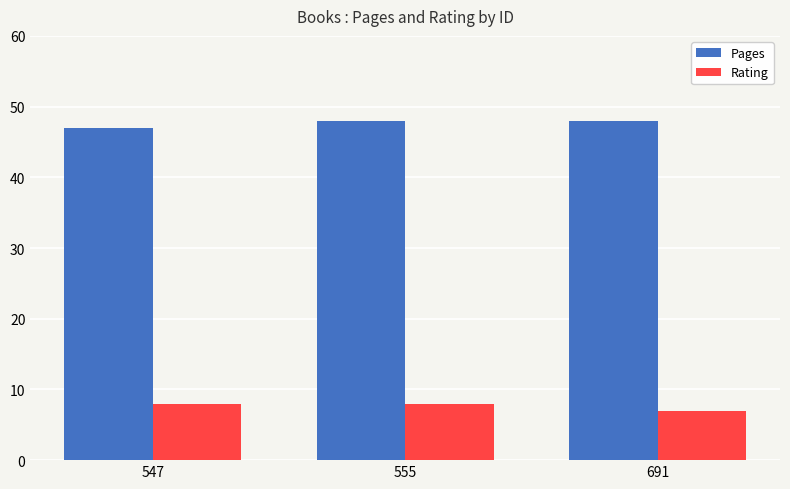

What is the minimum value for Rating?

7